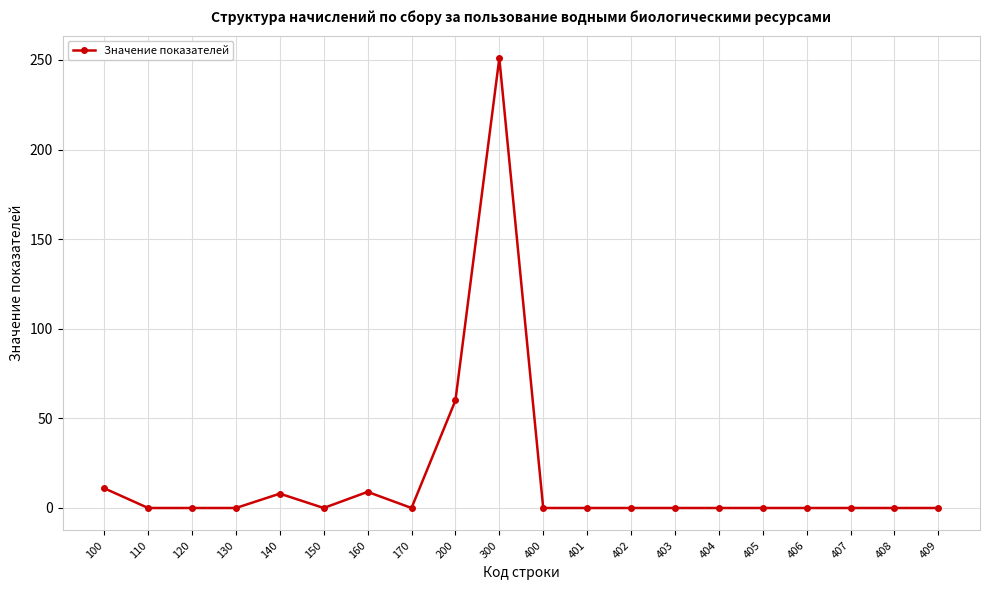

How many values exceed 0?

5